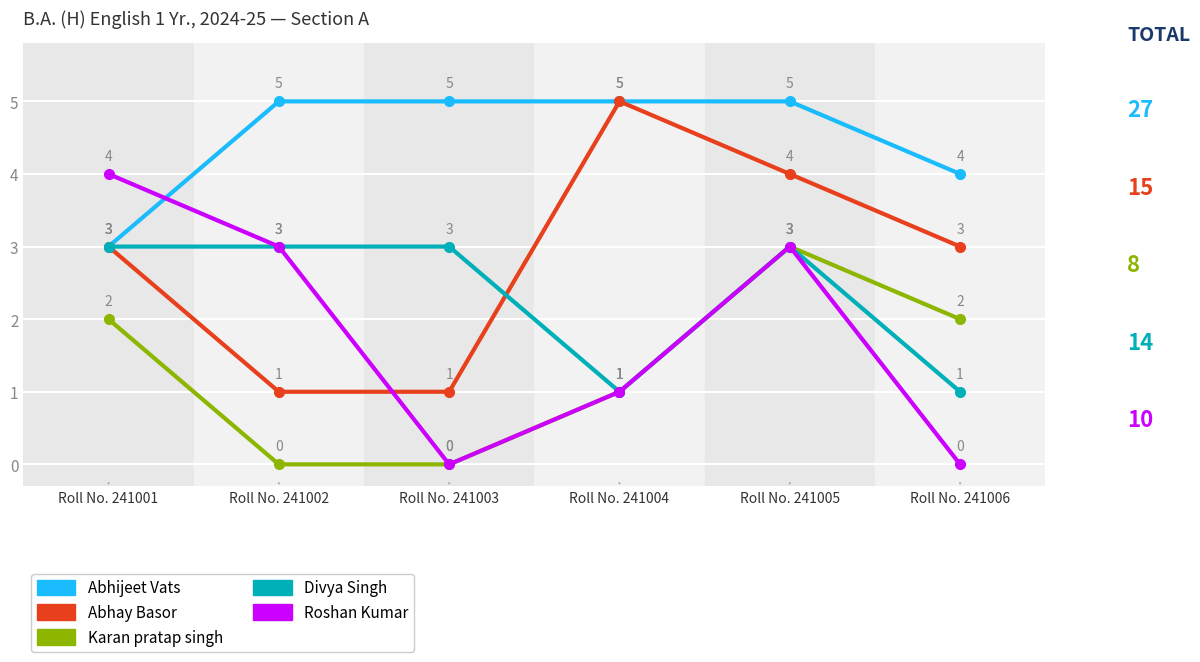

Between Roll No. 241001 and Roll No. 241004, which series saw the biggest shift?

Roshan Kumar